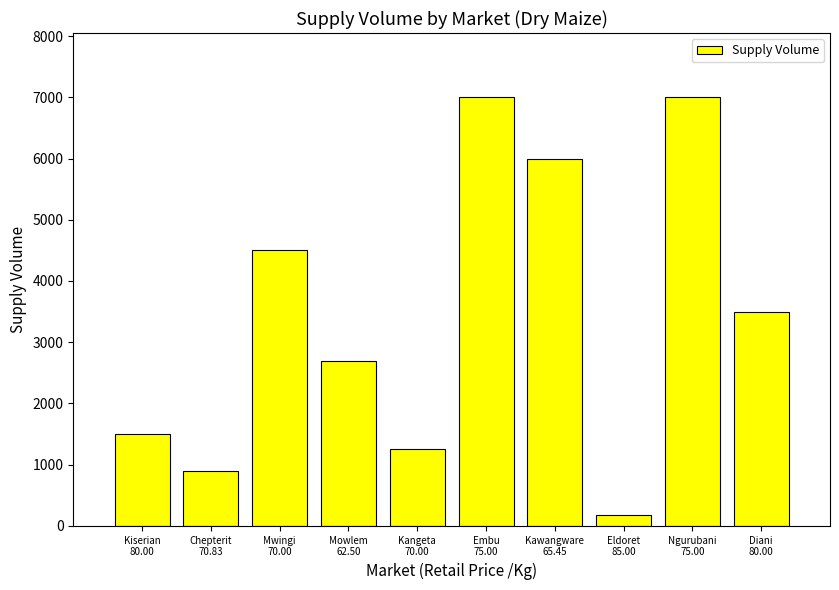

Reading right to left, extract all data points from this chart.

3500	7000	180	6000	7000	1260	2700	4500	900	1500